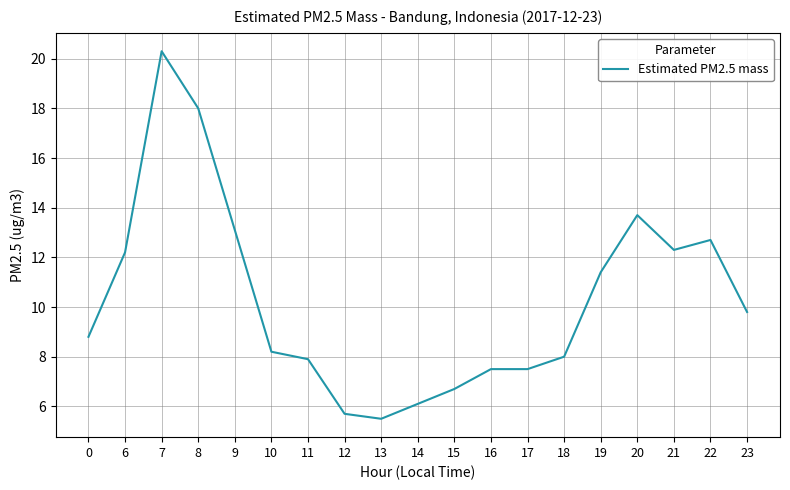

Is it true that the value at 12 is 3.7?

False